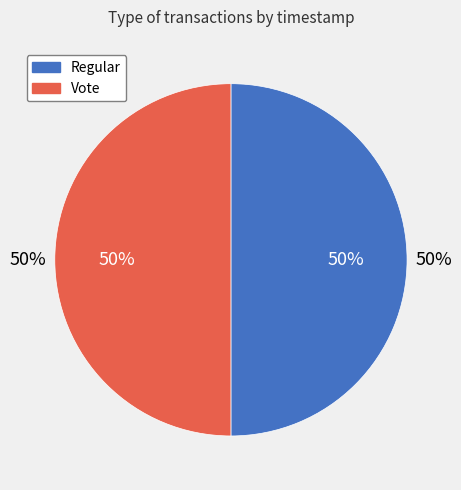

Is the sum of Vote and Regular greater than half?

Yes